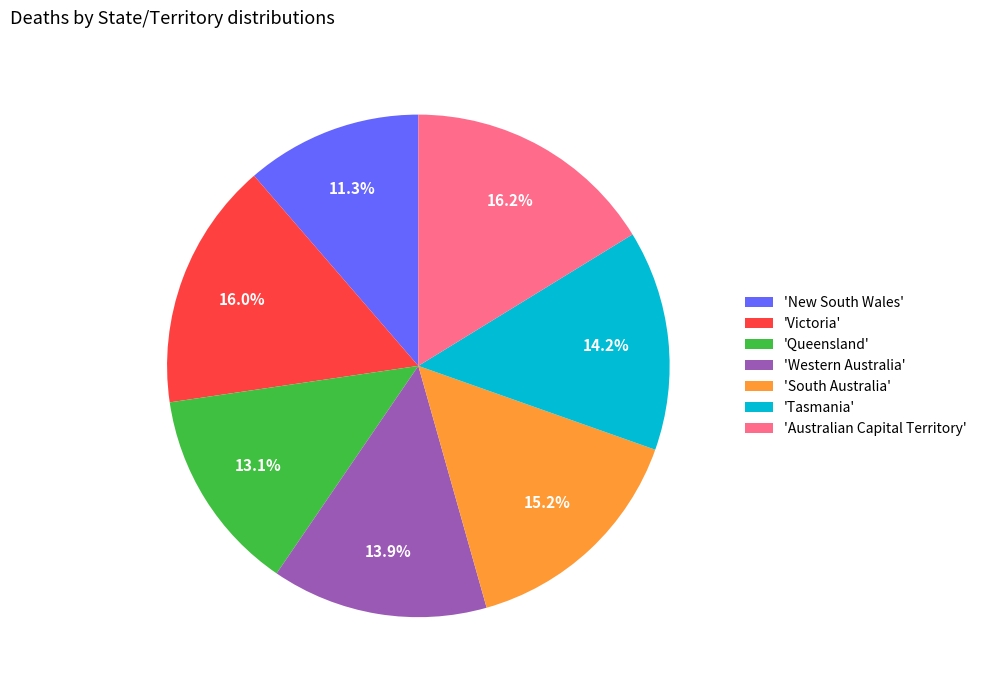

Approximately how many times larger is the value at 'Western Australia' compared to 'Queensland'?

1.1